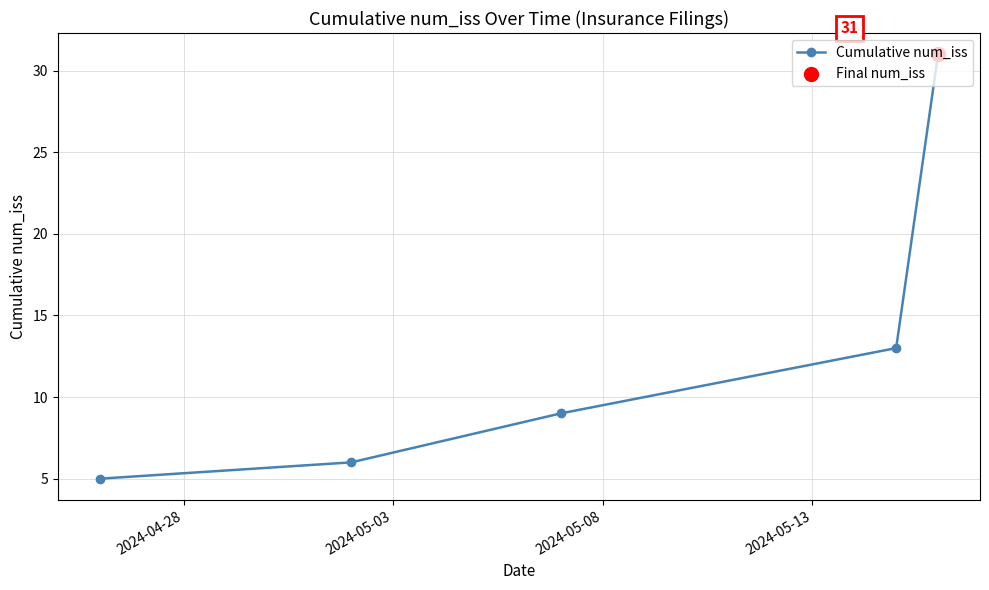

What is the sum of all values?

64